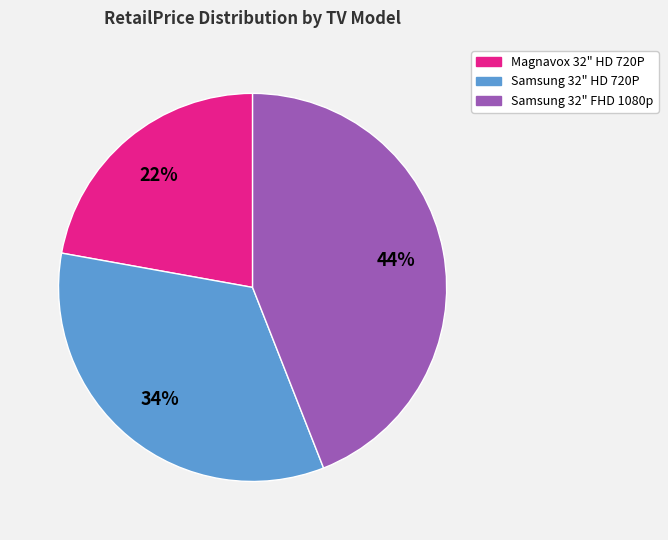

Which slice is the largest?

Samsung 32" FHD 1080p